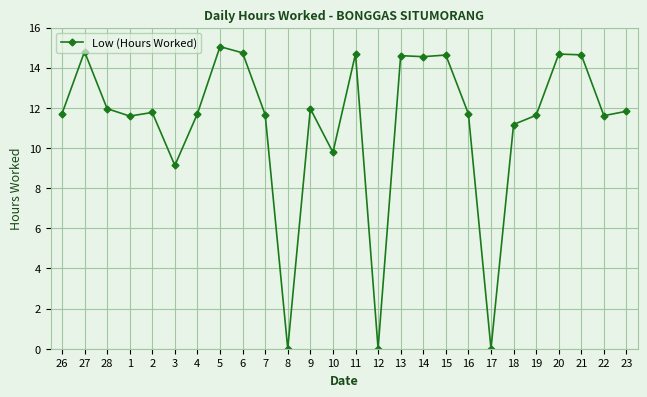

What is the change in value from 10 to 11?

+4.9